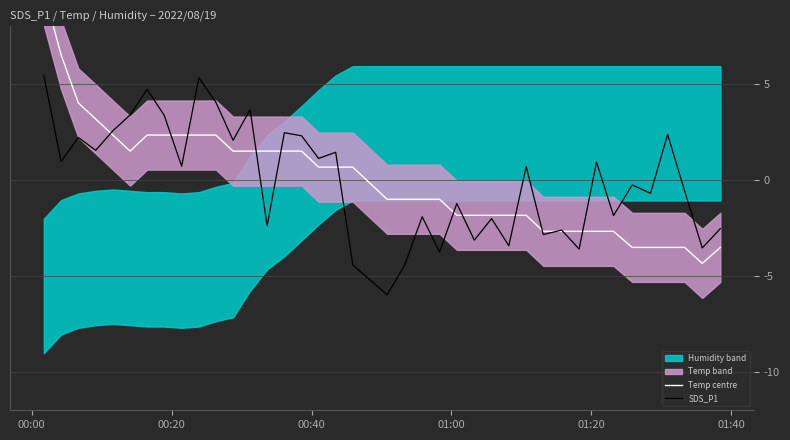

What is the difference between the maximum and minimum values in the SDS_P1 series?

11.4